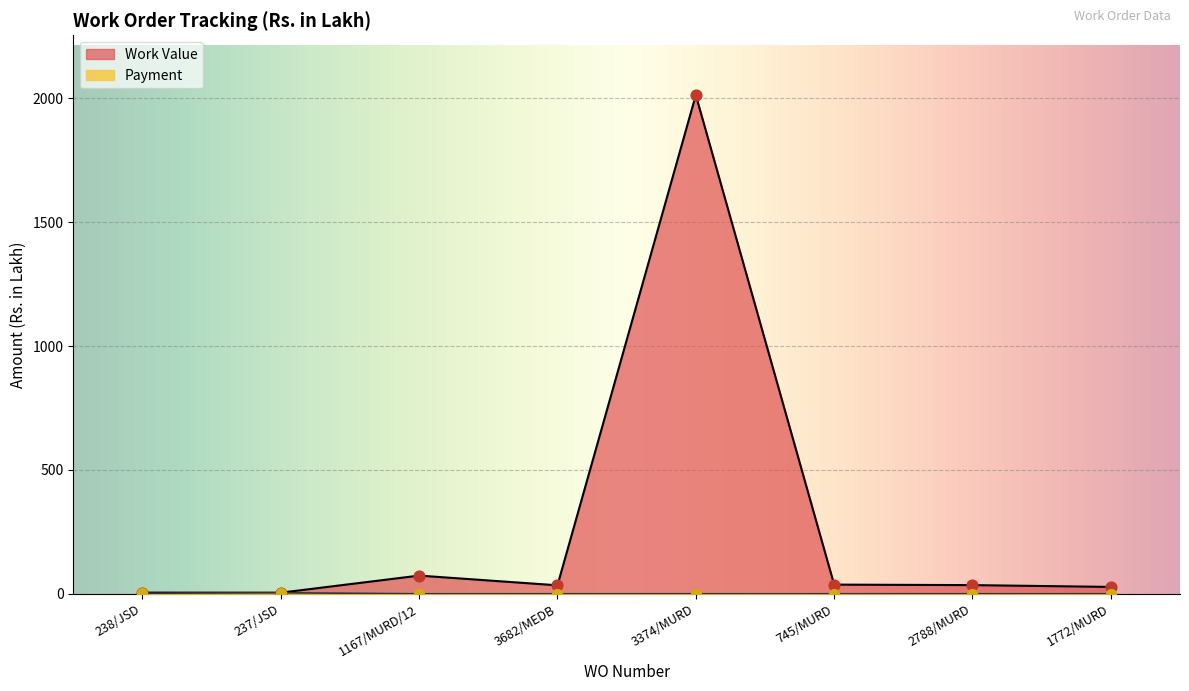

Which series contains the highest Y value?

Work Value